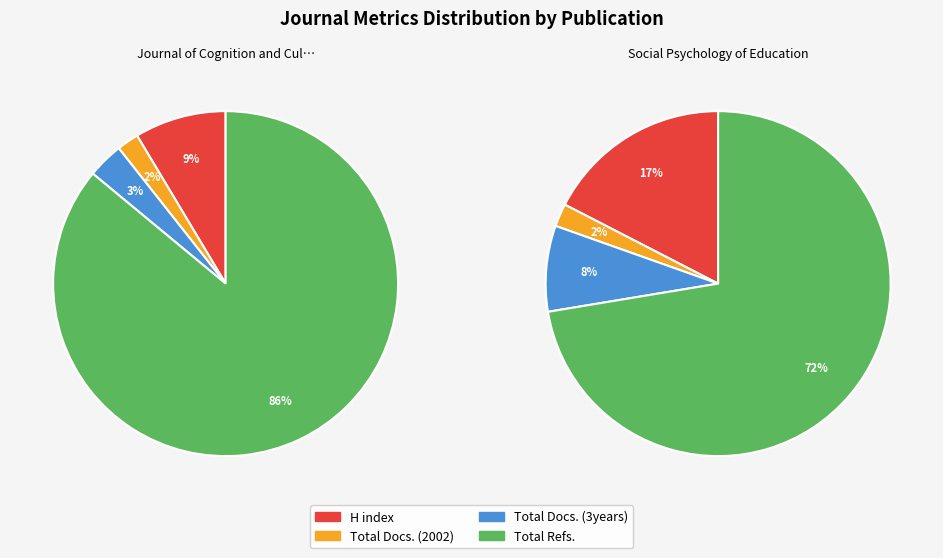

Rank the series by their maximum value, from highest to lowest.

Total Refs., H index, Total Docs. (3years), Total Docs. (2002)